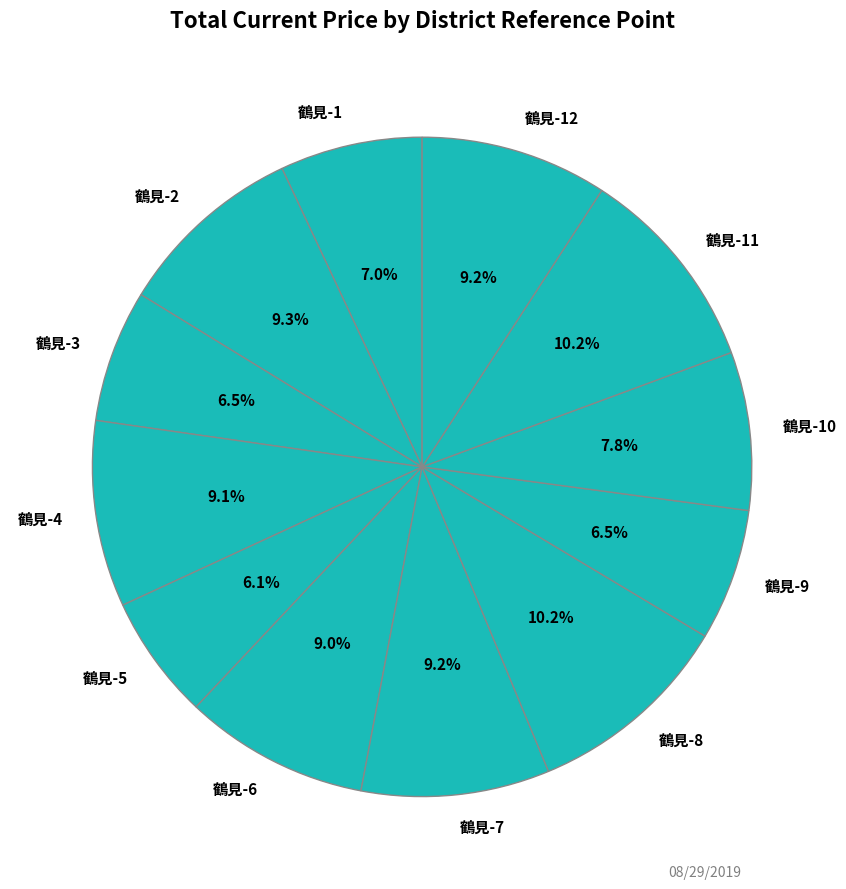

How many slices are in this pie chart?

12